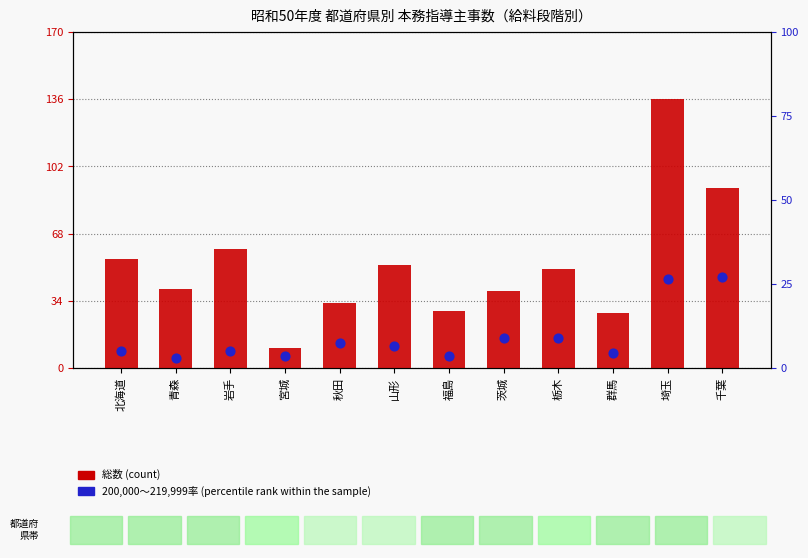

Which series reaches the maximum Y coordinate?

総数 (count)